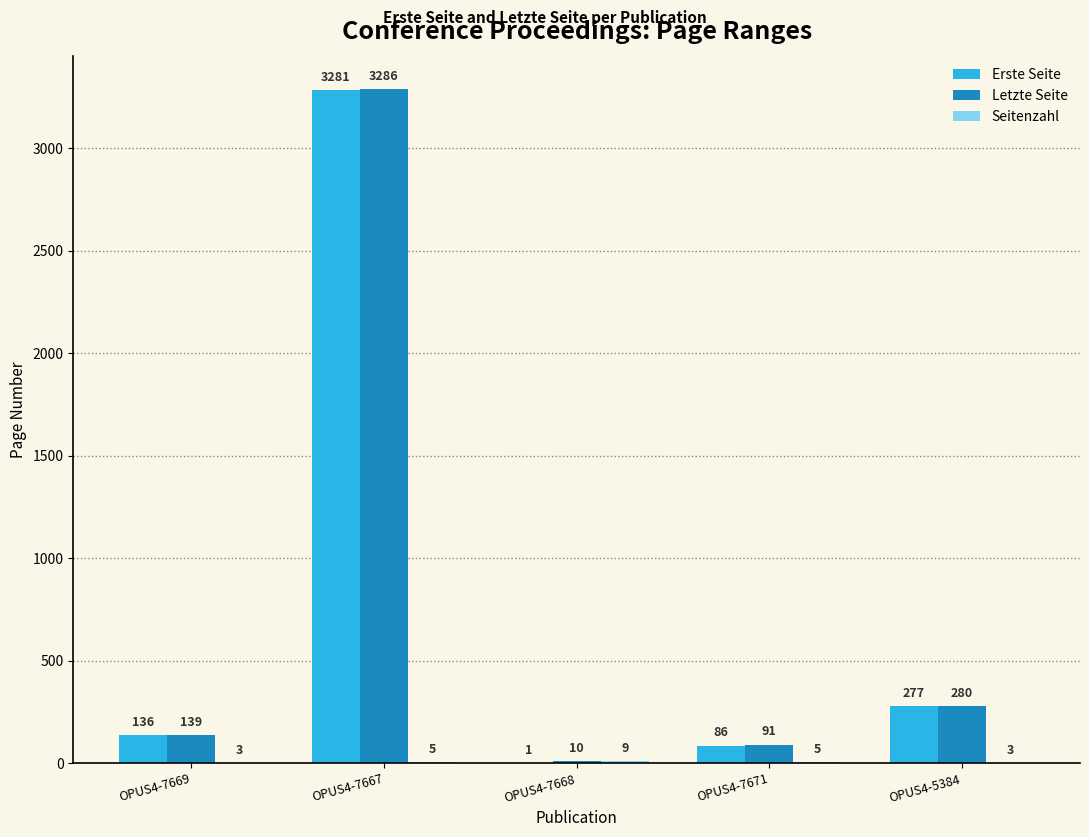

What is the approximate value of Letzte Seite at OPUS4-5384?

280